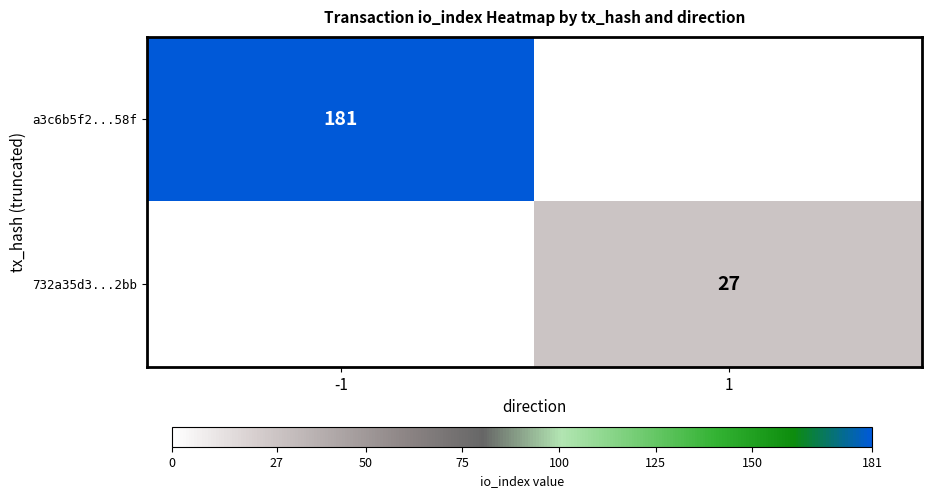

The value of a3c6b5f2...58f at -1 is 181. True or false?

True